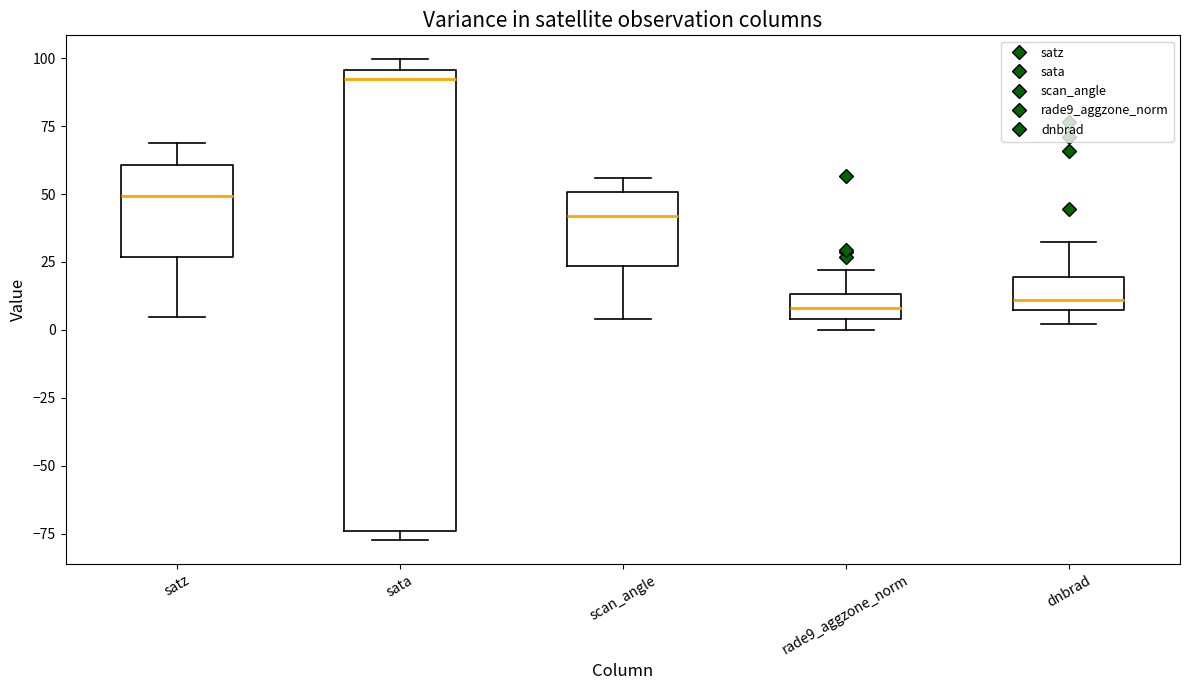

Where does the upper whisker of the box for dnbrad end on the y-axis? The values are not printed on the chart, so give them approximately, as read against the axis.

30